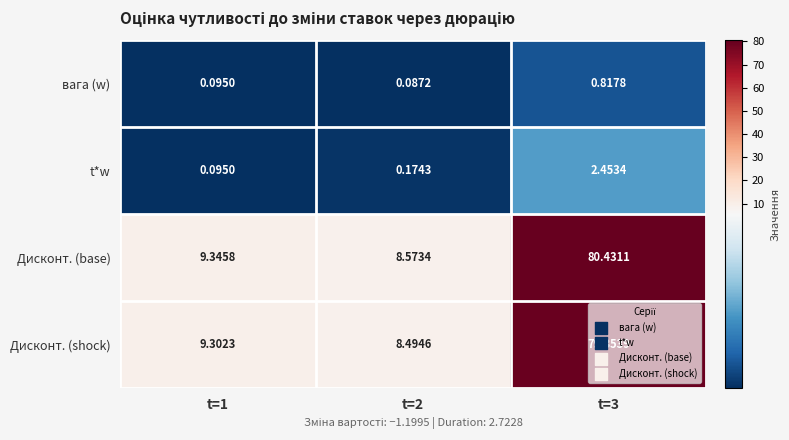

List the series in order of their peak value, highest first.

Дисконт. (base), Дисконт. (shock), t*w, вага (w)